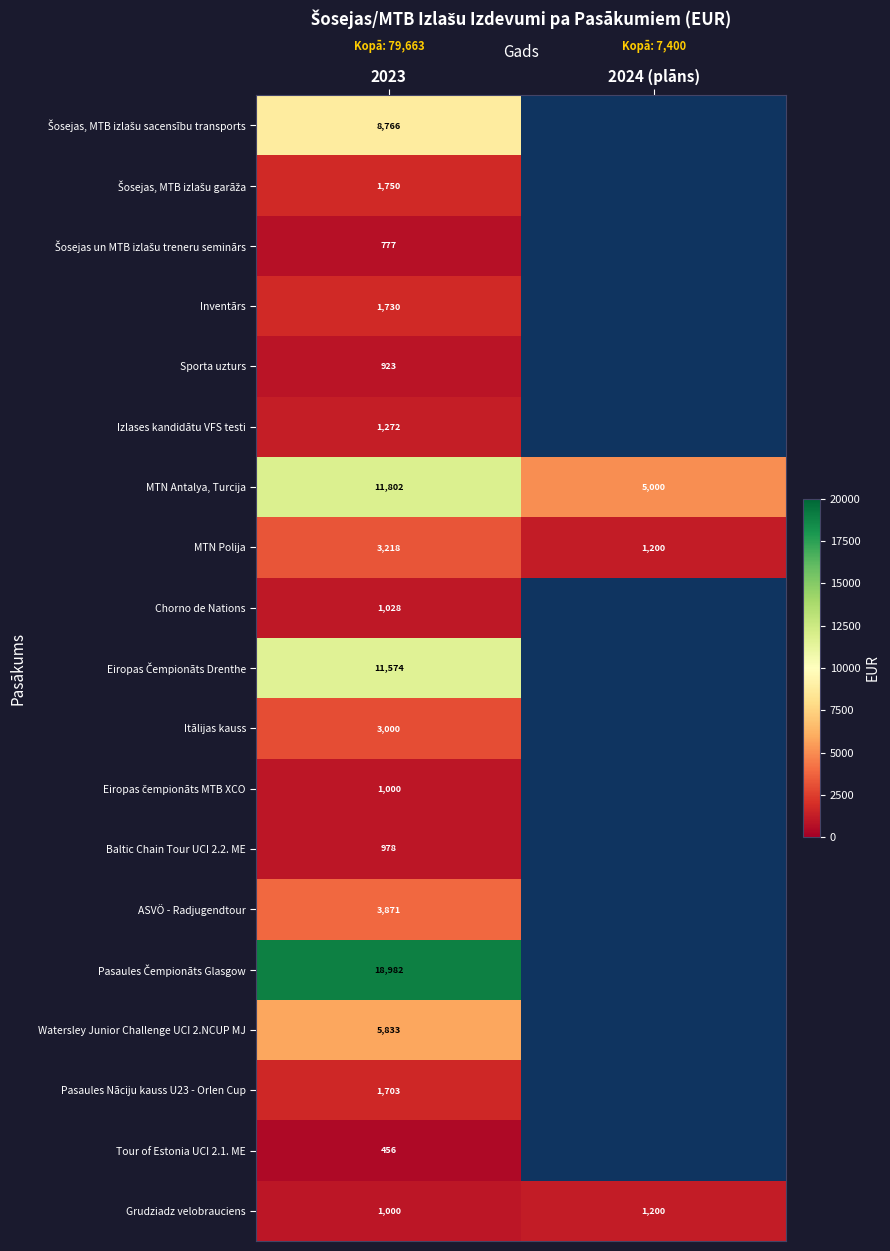

What is the difference between the maximum and minimum values in the MTN Antalya, Turcija series?

6802